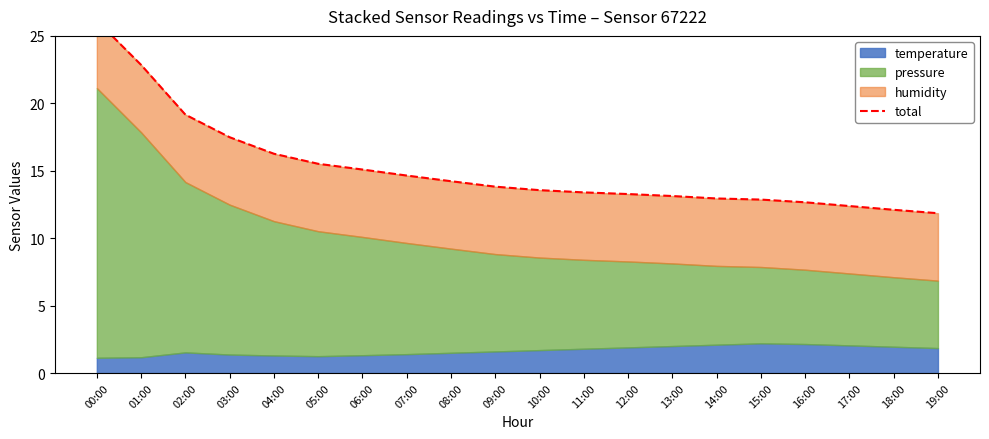

Where is the data nearest to the value 18?

03:00